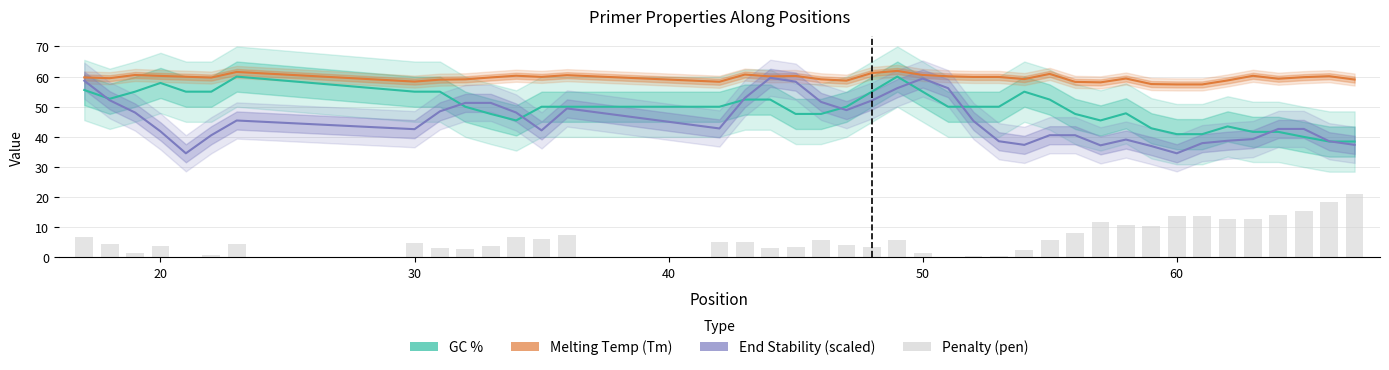

Reading right to left, list all the values displayed in this chart.

GC %: 38.5	38.5	40.0	41.7	41.7	43.5	40.9	40.9	42.9	47.8	45.5	47.6	52.4	55.0	50.0	50.0	50.0	55.0	60.0	55.0	50.0	47.6	47.6	52.4	52.4	50.0	50.0	50.0	45.5	47.6	50.0	55.0	55.0	60.0	55.0	55.0	57.9	55.0	52.6	55.6
Melting Temp (Tm): 59.0	60.1	59.8	59.3	60.3	58.7	57.4	57.4	57.5	59.4	58.1	58.2	60.9	59.2	59.9	59.9	60.1	60.5	61.9	61.2	58.7	59.1	60.2	60.1	60.7	58.3	60.5	59.9	60.3	59.7	59.1	59.0	58.3	61.5	59.7	60.0	60.2	60.5	59.5	59.7
End Stability (scaled): 37.4	38.6	42.6	42.6	39.3	38.7	37.9	34.6	37.0	39.1	37.2	40.6	40.6	37.4	38.6	45.3	56.2	59.4	56.2	52.1	48.9	51.6	58.3	59.6	52.9	42.8	49.4	42.2	48.1	51.3	51.3	48.5	42.6	45.4	40.6	34.6	41.8	48.1	52.2	58.6
Penalty (pen): 20.9	18.4	15.6	14.1	12.8	12.8	13.8	13.8	10.4	10.9	11.7	8.3	5.7	2.5	0.3	0.3	0.3	1.6	5.7	3.6	4.0	5.7	3.6	3.2	5.0	5.1	7.4	6.3	6.9	3.8	2.7	3.0	5.0	4.6	1.0	0.1	3.7	1.6	4.6	6.8